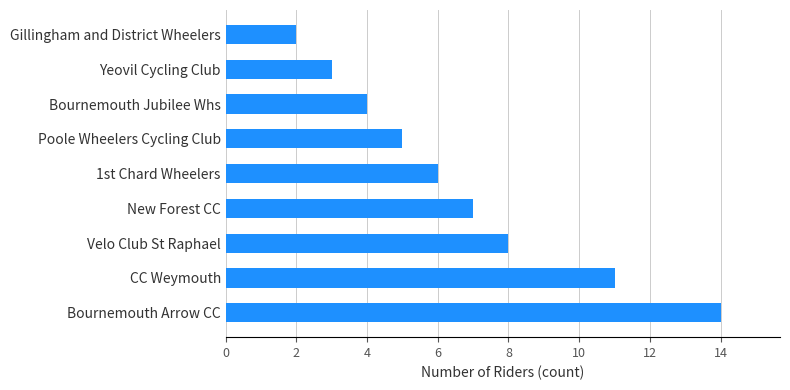

What is the difference between the maximum and minimum values?

12